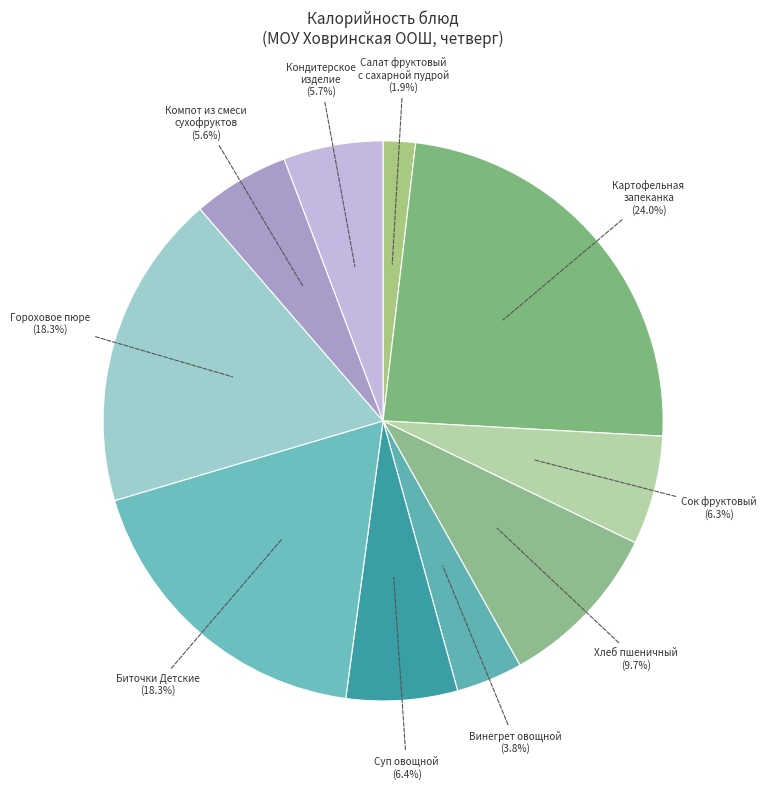

Between Гороховое пюре and Картофельная запеканка, which is larger?

Картофельная запеканка